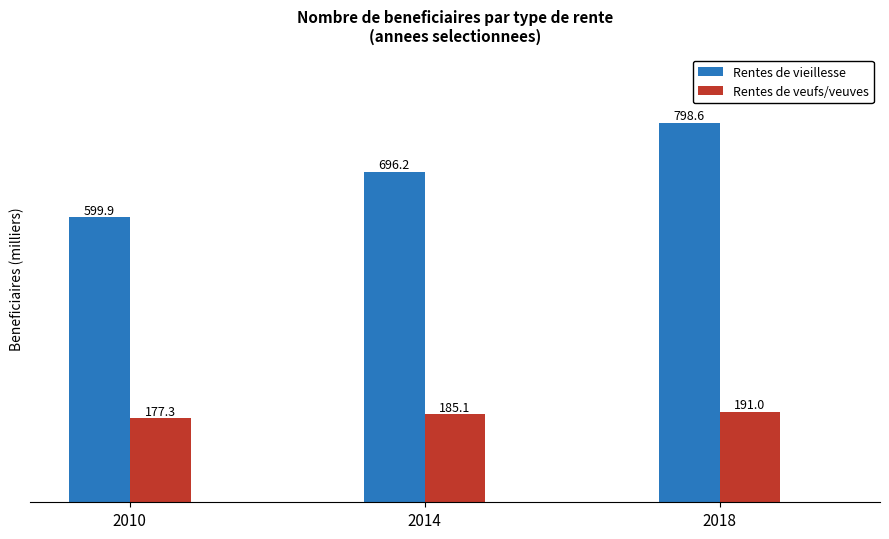

What is the difference between the Rentes de vieillesse values at 2018 and 2010?

198.7